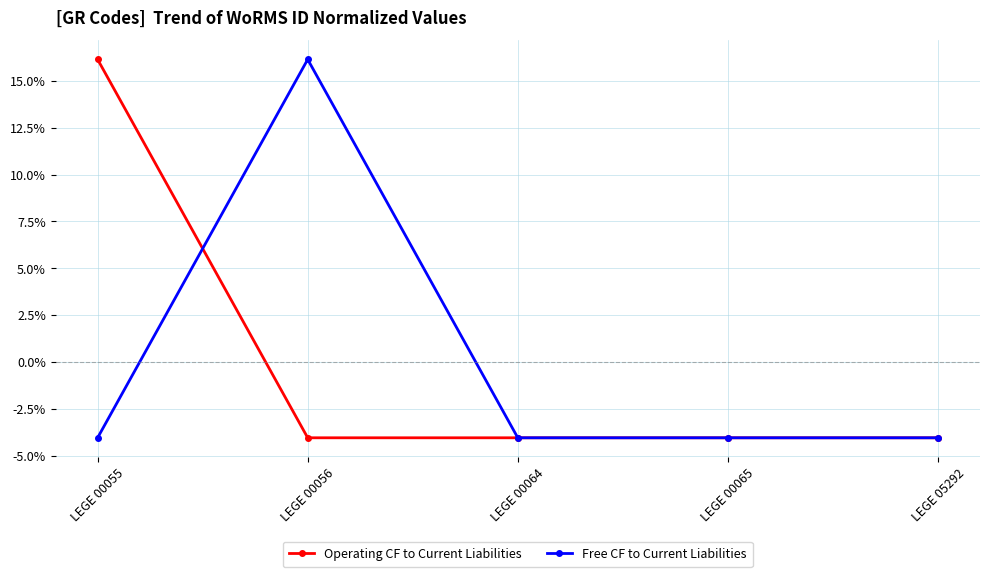

Where does the Operating CF to Current Liabilities series first go above -4?

LEGE 00055